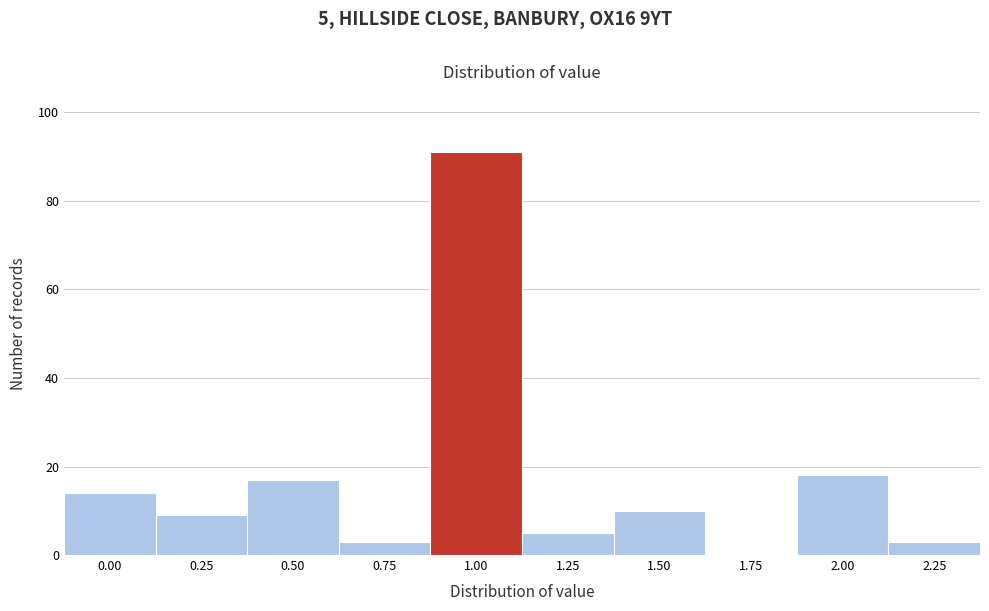

Reading left to right, list all the values displayed in this chart.

0.00=14	0.25=9	0.50=17	0.75=3	1.00=91	1.25=5	1.50=10	1.75=0	2.00=18	2.25=3